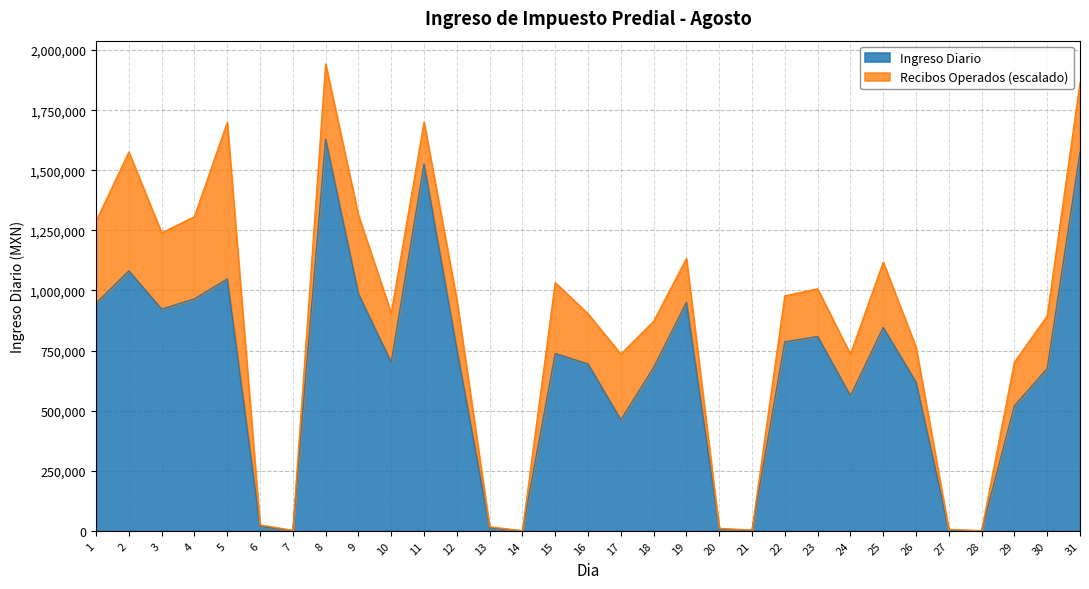

Where is the data nearest to the value 814124?

23